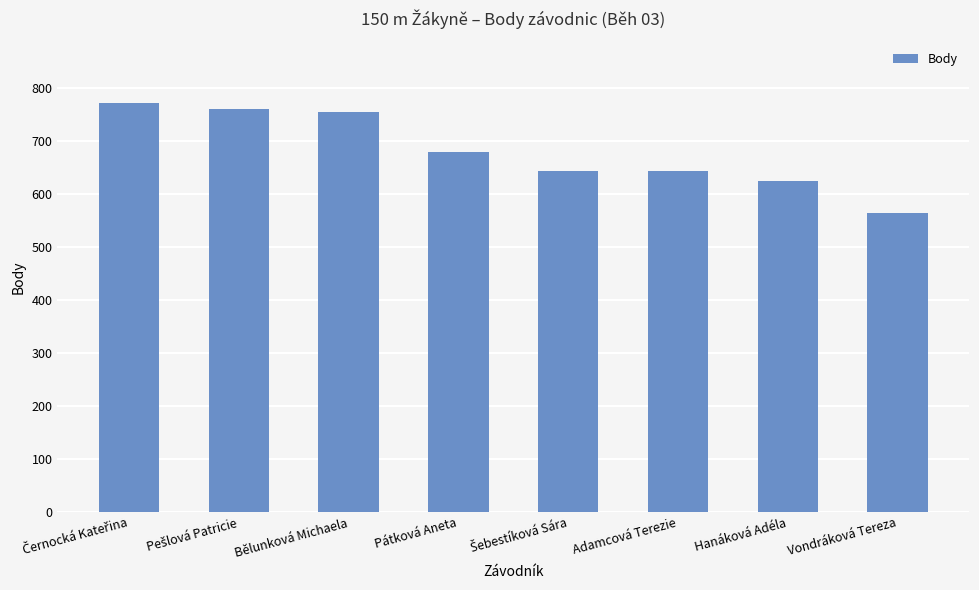

What is the minimum value shown in the chart?

564